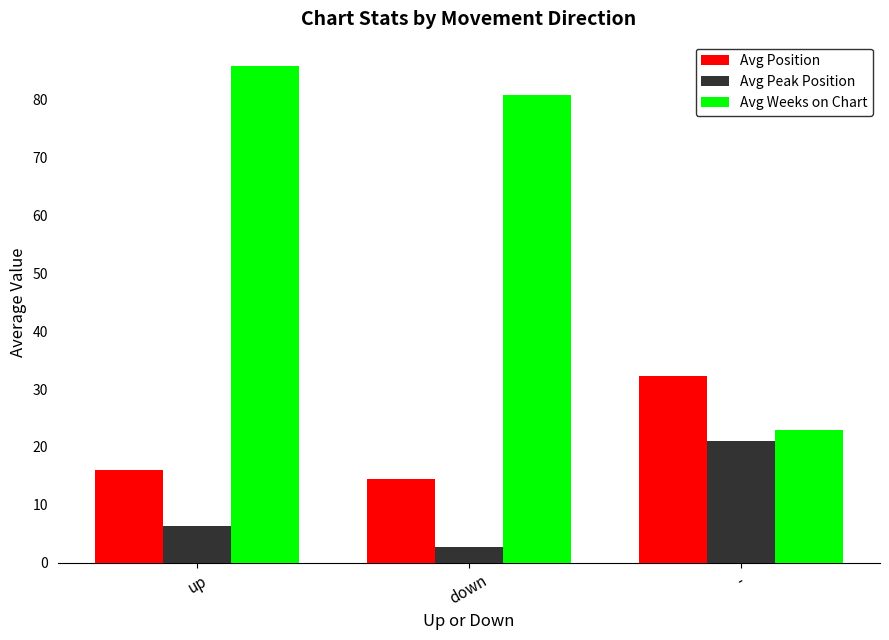

What value does the Avg Weeks on Chart series have at up?

85.7